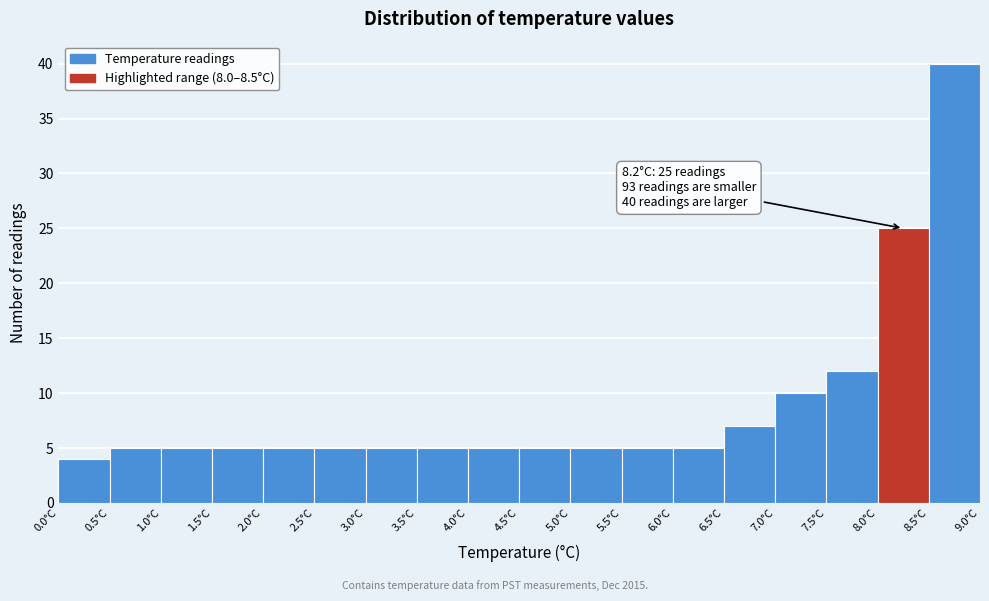

Over which range of the x-axis is the bar tallest?

8.5 to 9.0